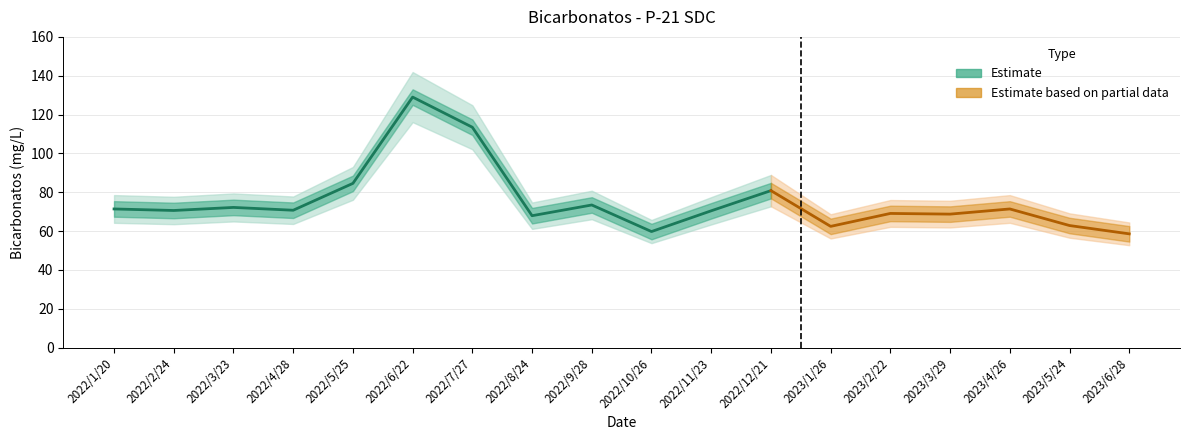

What position from the right is 2022/9/28?

10